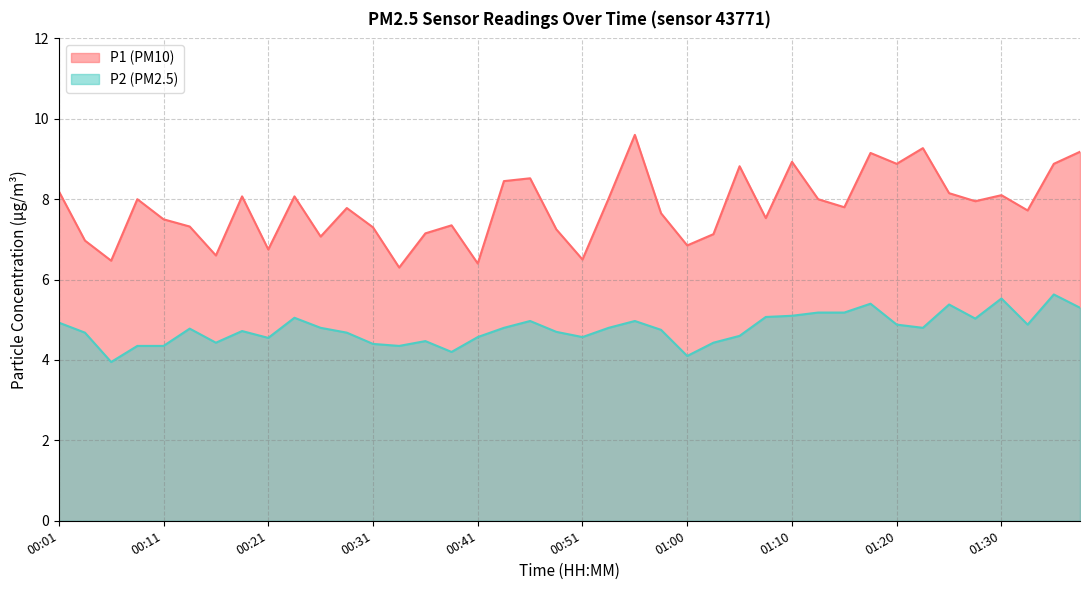

What is the maximum value shown in the chart?

9.6